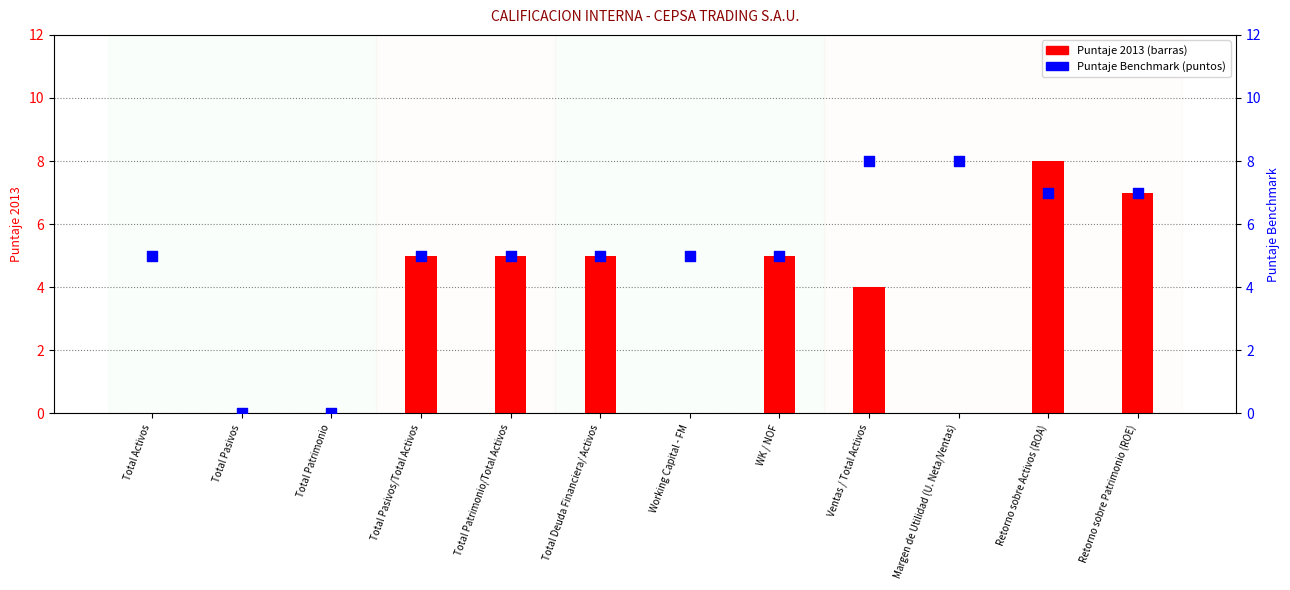

What is the total value across all series at Total Activos?

5